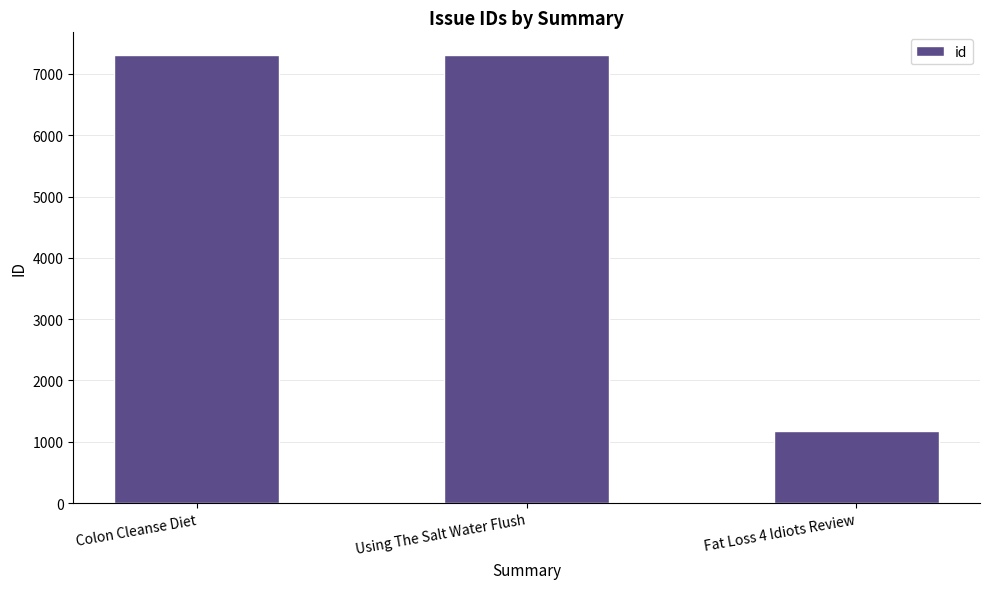

Between Colon Cleanse Diet and Fat Loss 4 Idiots Review, which is larger?

Colon Cleanse Diet